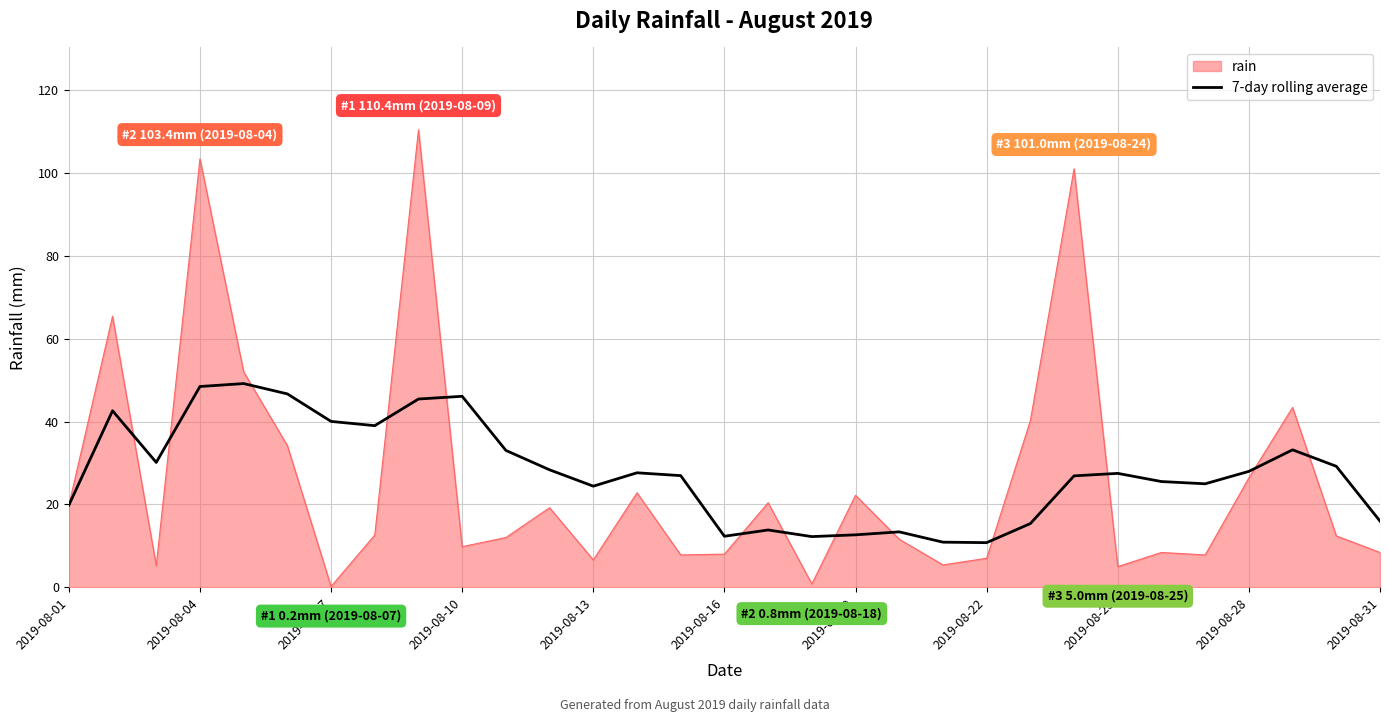

Which series has the widest spread of values?

rain